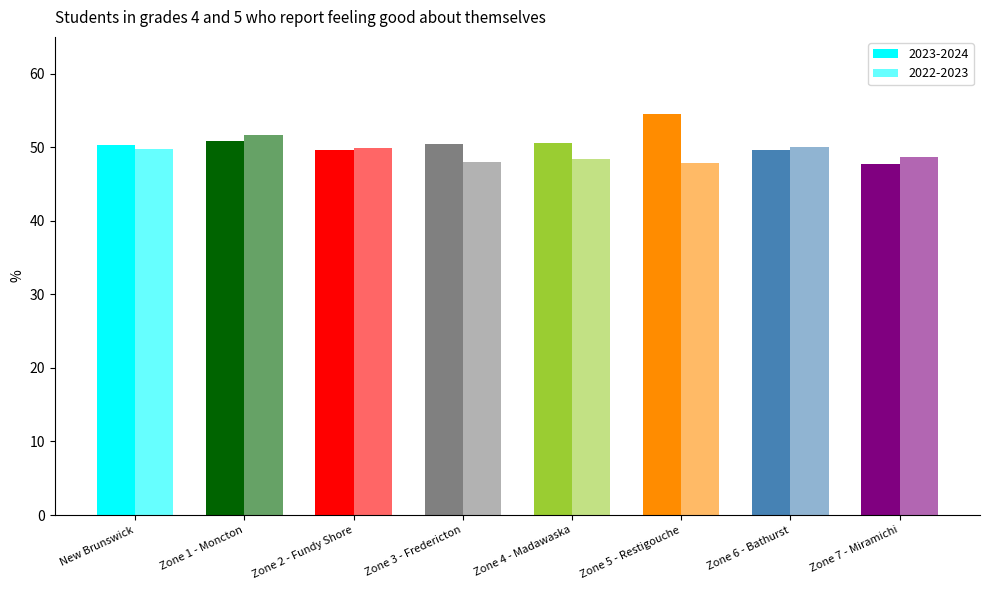

Does the chart contain any negative values?

No